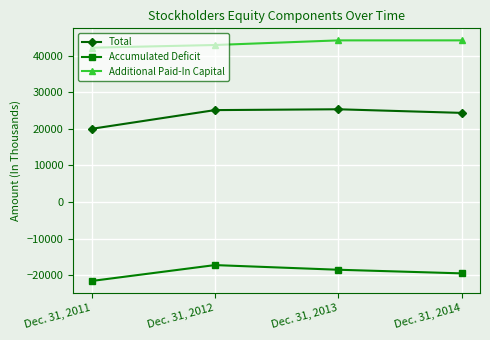

True or false: Accumulated Deficit has a value of -33452 at Dec. 31, 2014.

False